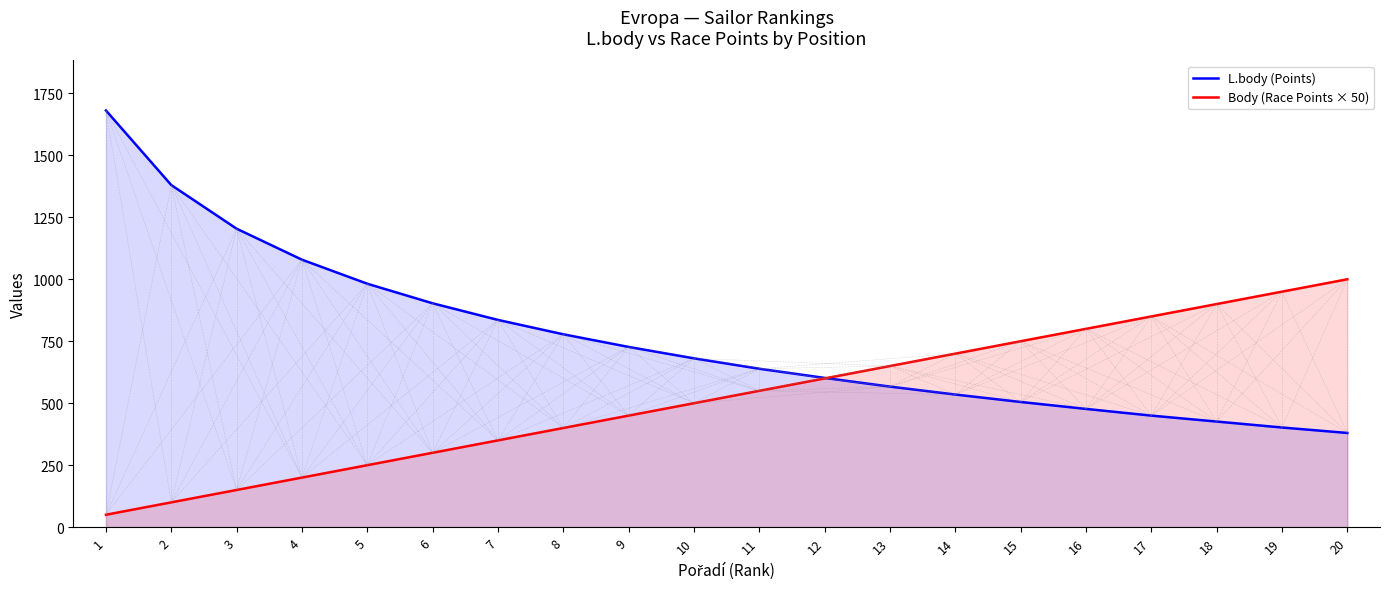

What is the greatest value displayed?

1681